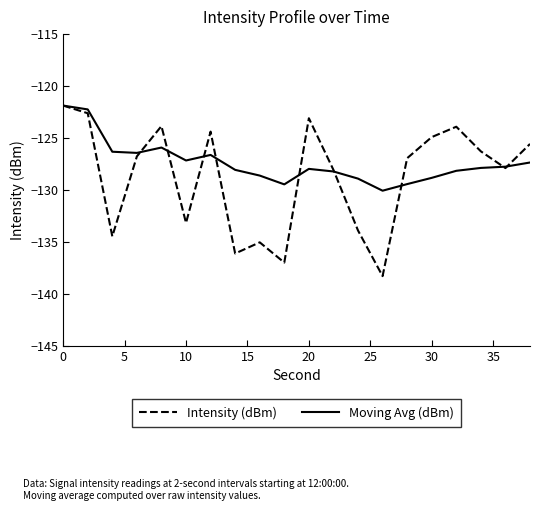

What is the difference between the maximum and minimum values in the Moving Avg (dBm) series?

8.2